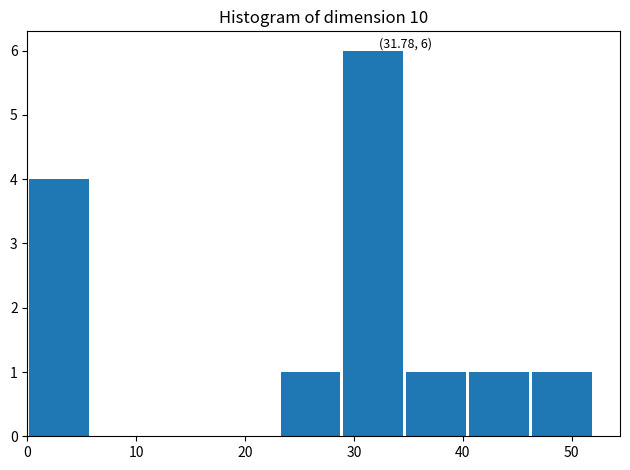

Over which range of the x-axis is the bar tallest?

29 to 35